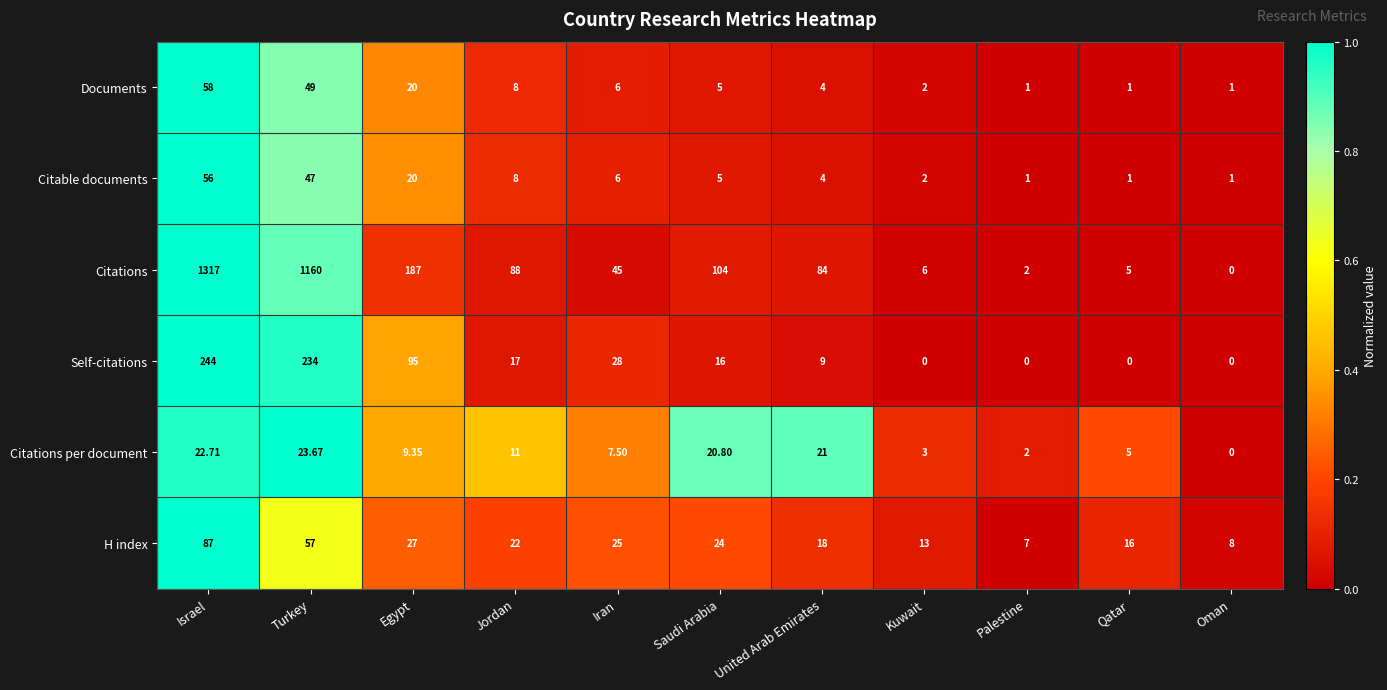

Count the number of data series in this chart.

6